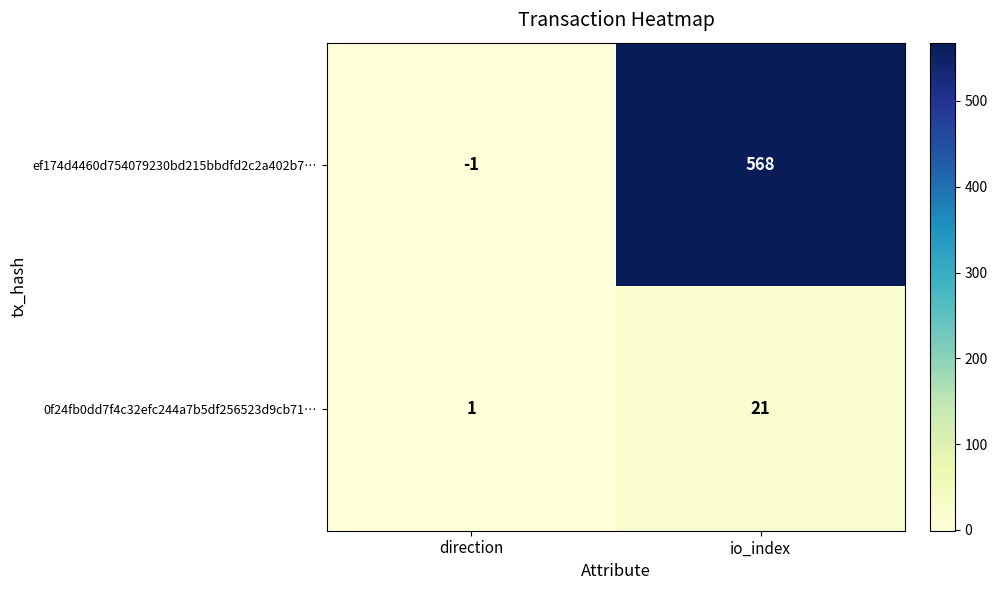

Is the value of 0f24fb0dd7f4c32efc244a7b5df256523d9cb71… at direction greater than the value of ef174d4460d754079230bd215bbdfd2c2a402b7… at direction?

Yes